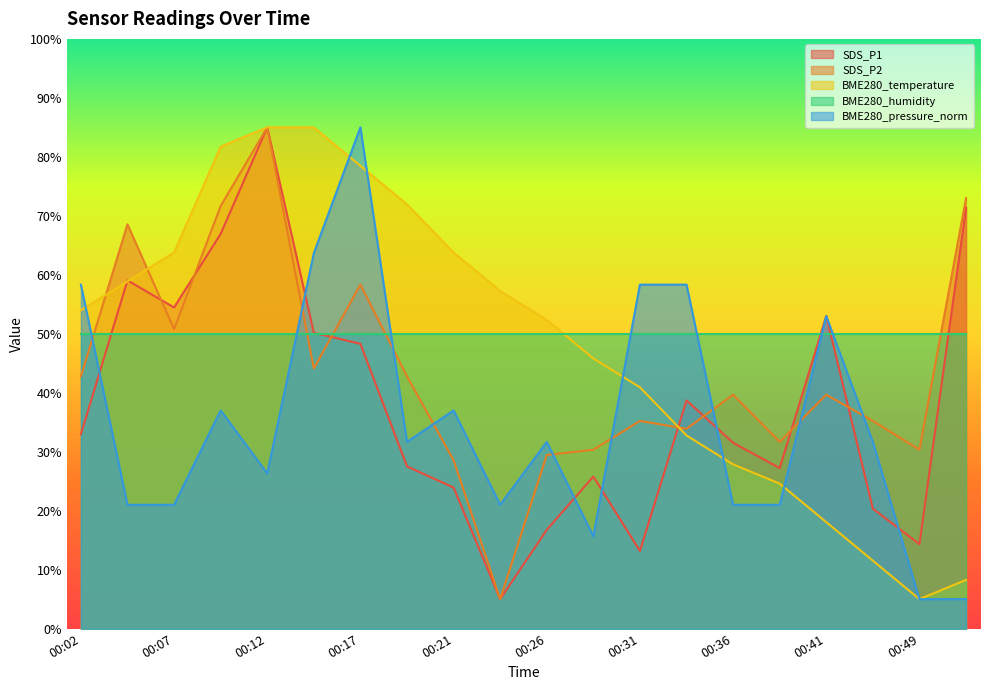

Which series has the largest range (max minus min)?

SDS_P1